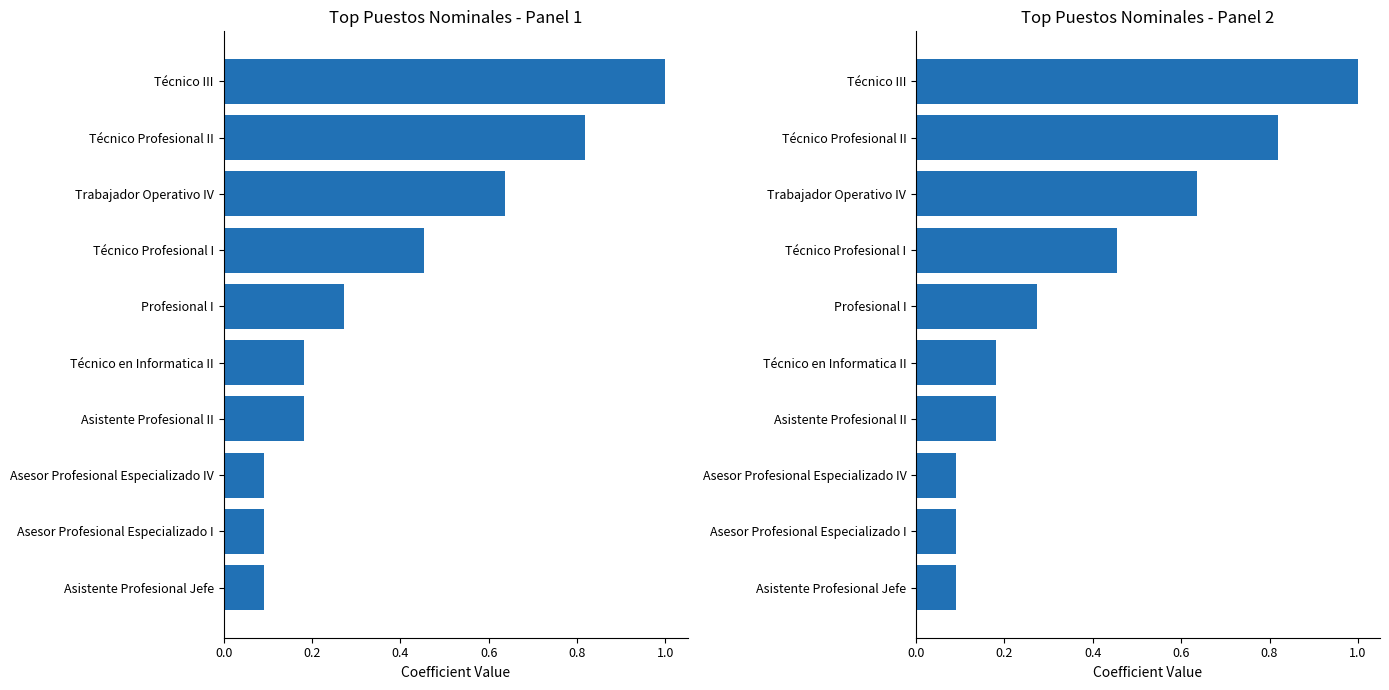

How many series are shown in this chart?

1